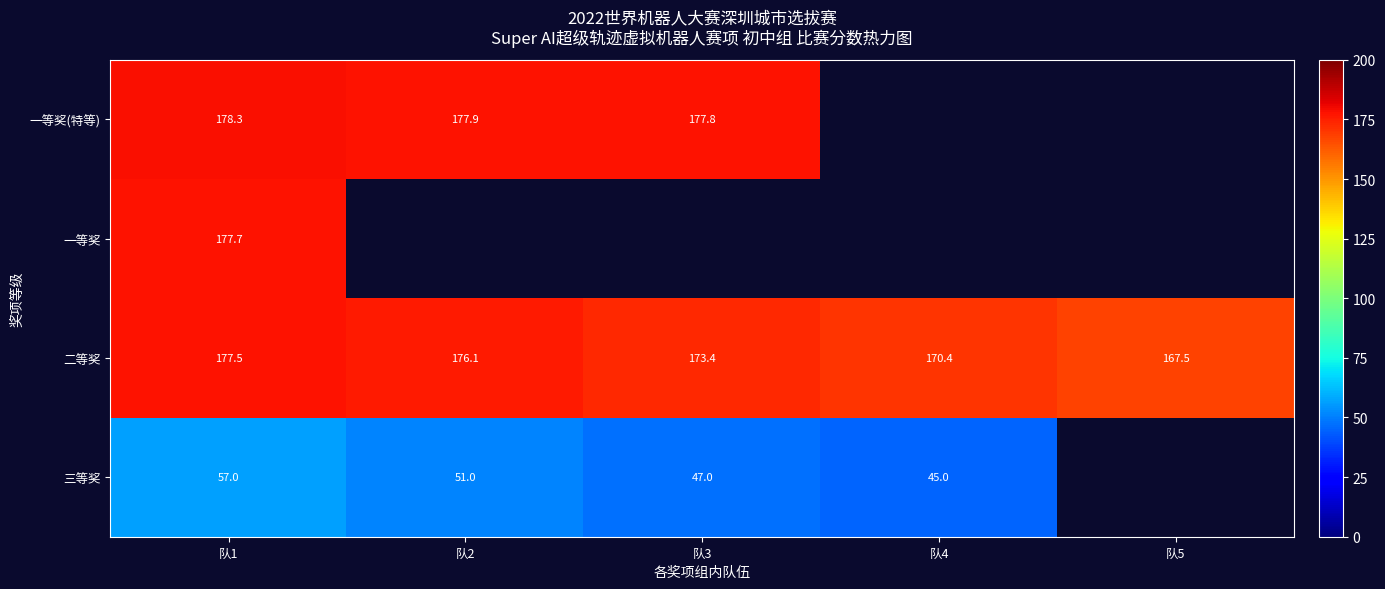

Is the value of 一等奖 at 队1 greater than the value of 三等奖 at 队4?

Yes